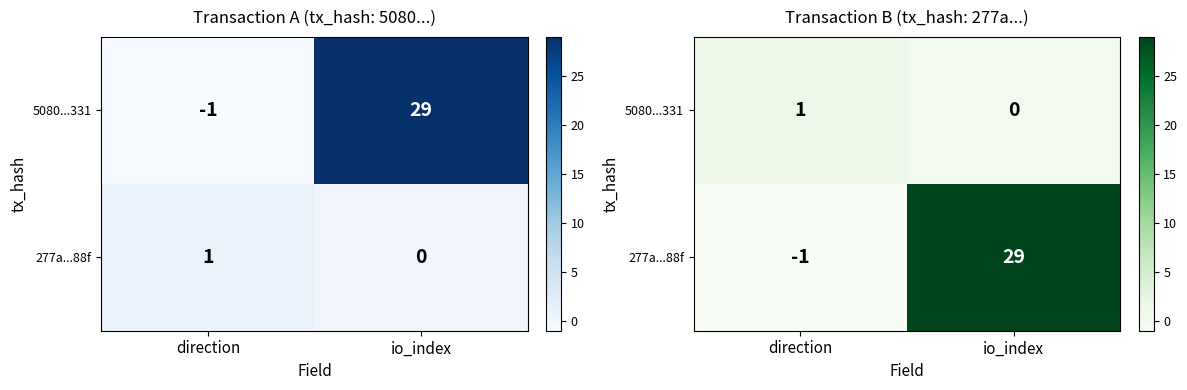

Between direction and io_index, which is larger?

direction